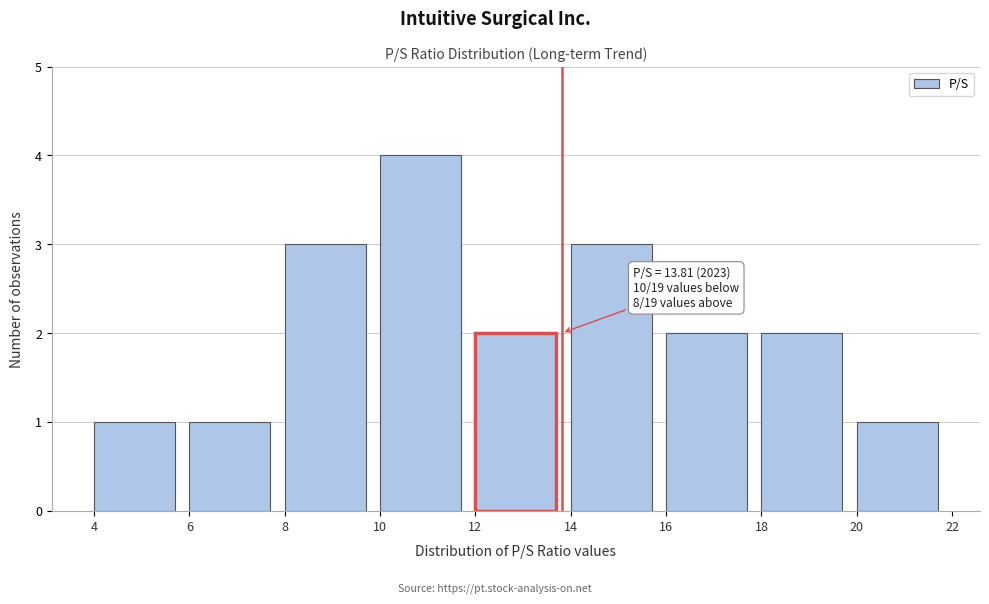

Over which range of the x-axis is the bar tallest?

10 to 12